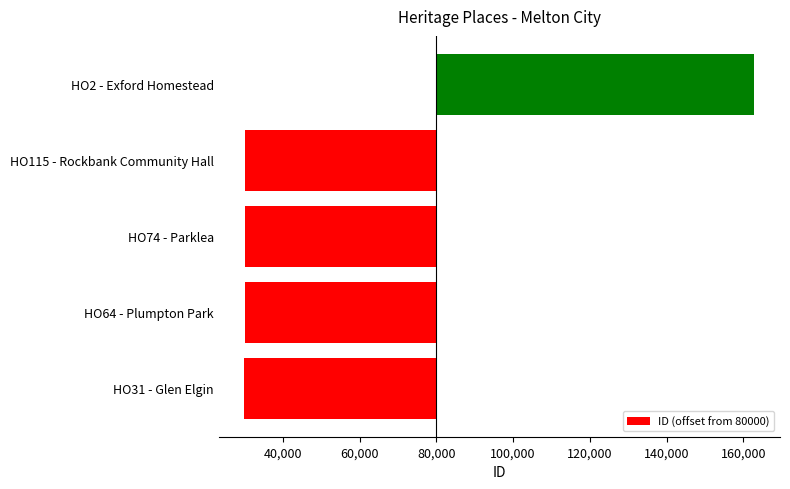

What is the greatest value displayed?

82928